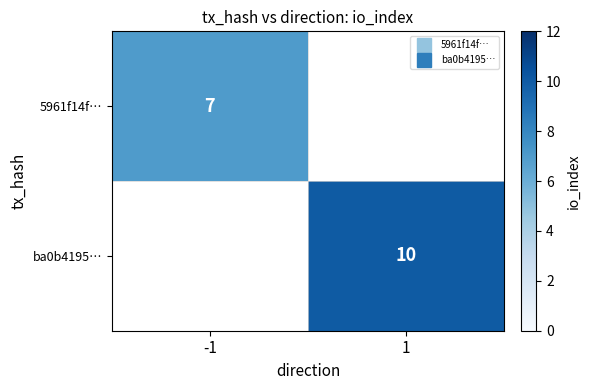

How many distinct data groups are displayed?

2